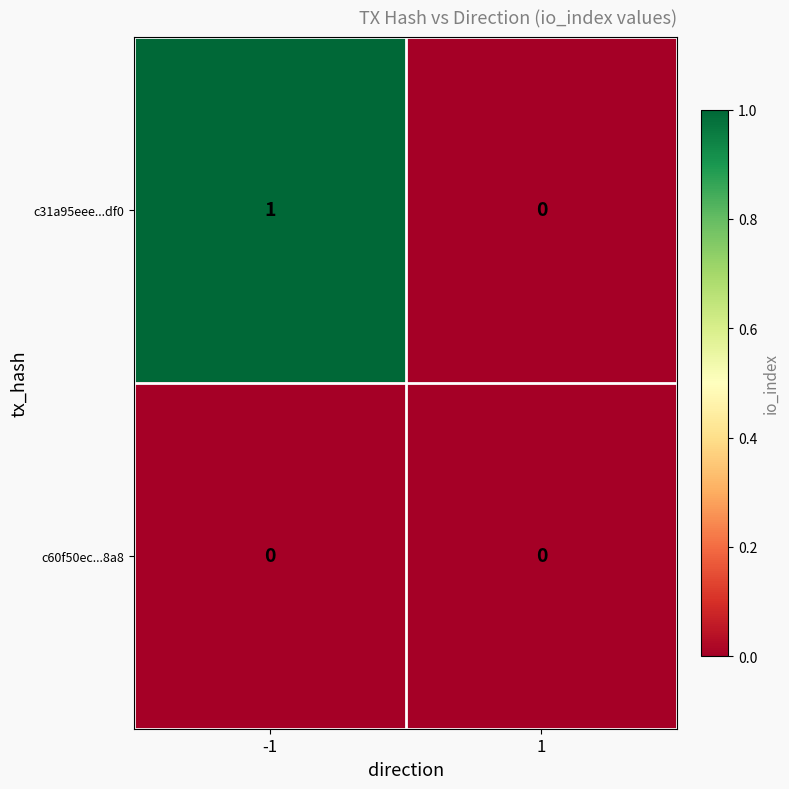

Is it true that c31a95eee...df0 equals 0 at 1?

True